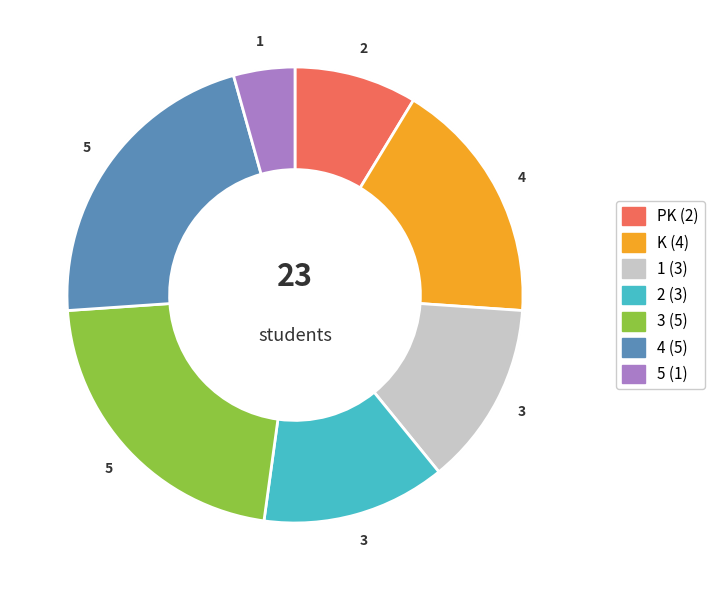

Count the number of slices in the pie.

7